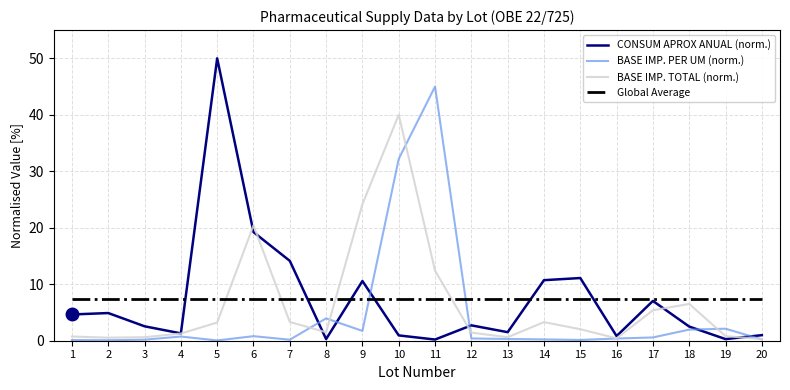

The value of Global Average at 17 is 7.3. True or false?

True